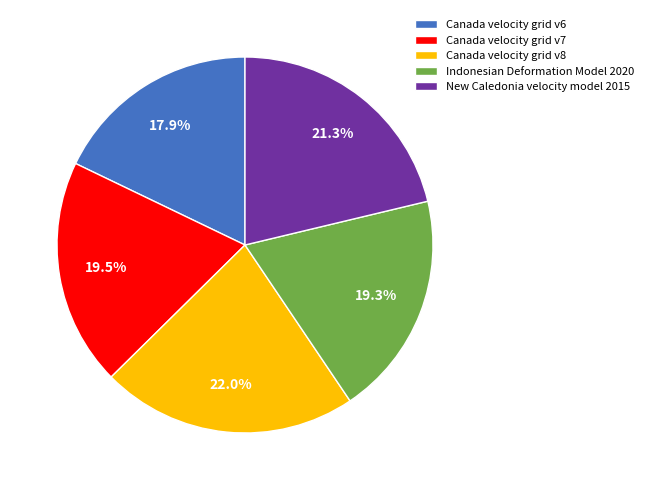

How many segments does this pie chart have?

5